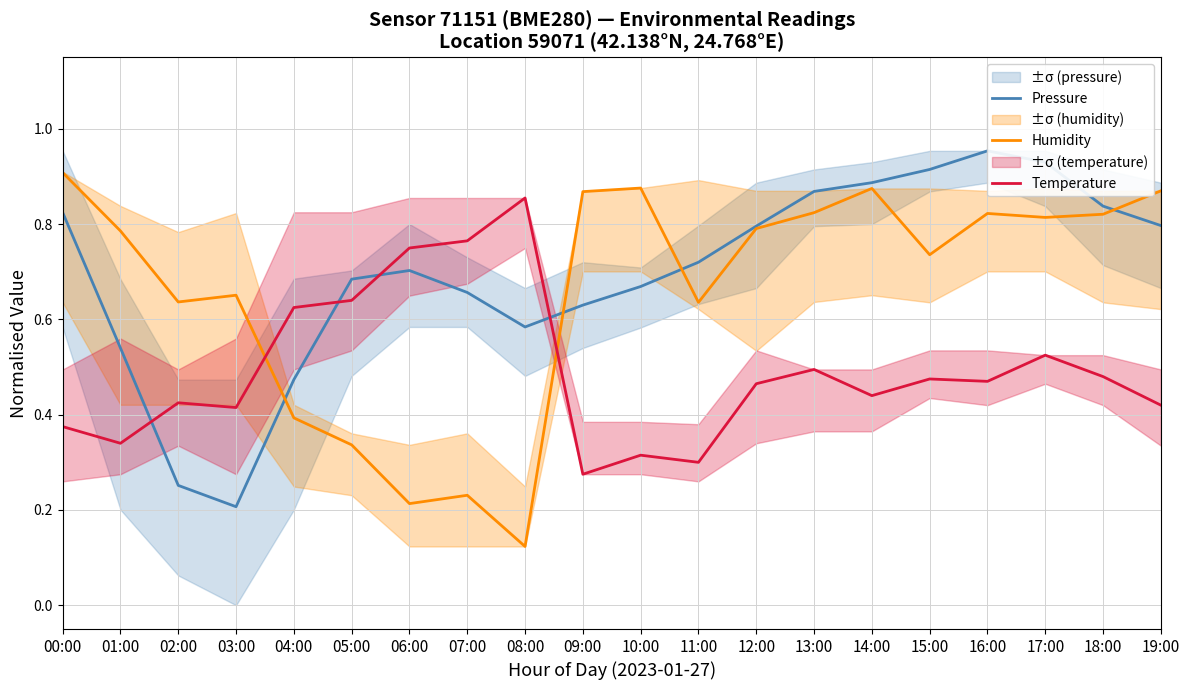

Which series has the largest total across all categories?

Pressure